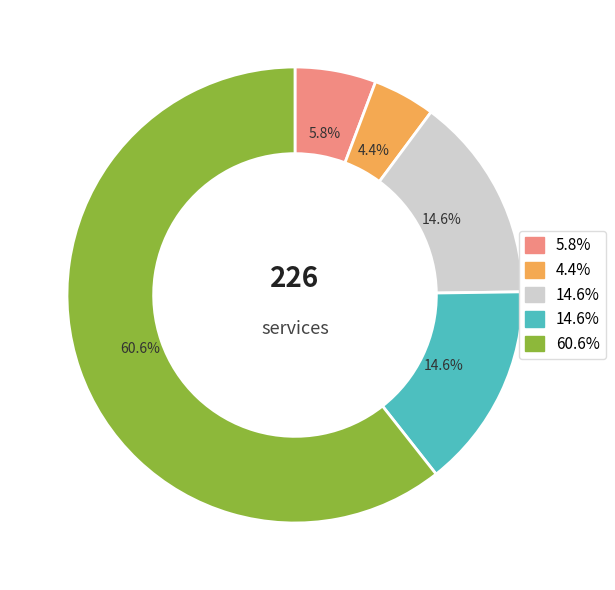

Does any single category account for the majority?

Yes